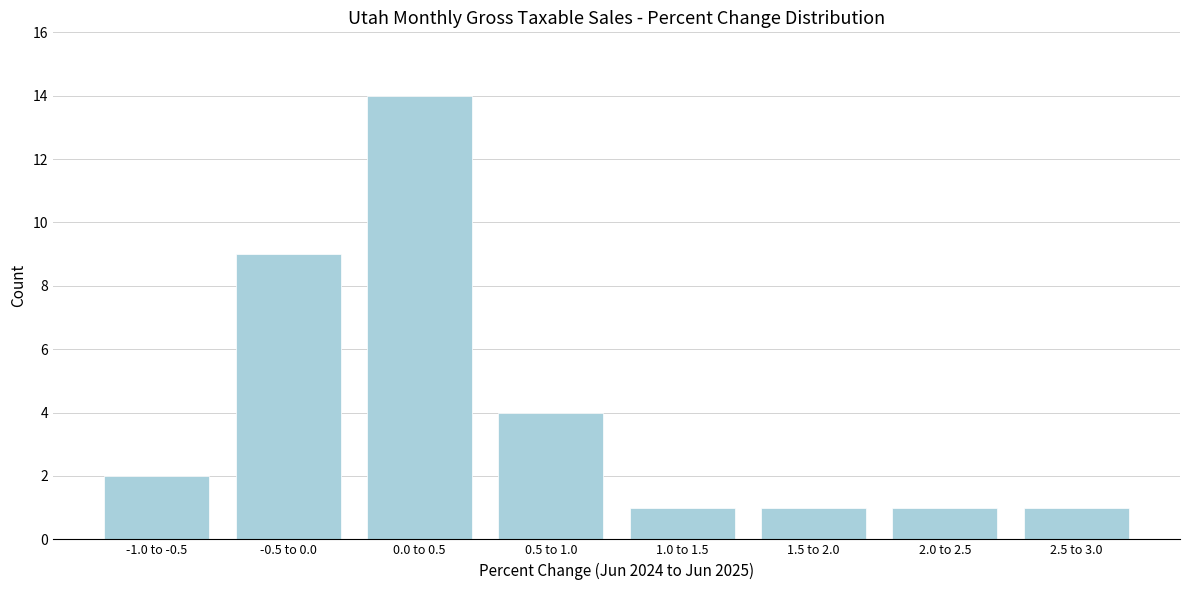

Reading left to right, transcribe all the data shown in this chart.

-1.0 to -0.5=2	-0.5 to 0.0=9	0.0 to 0.5=14	0.5 to 1.0=4	1.0 to 1.5=1	1.5 to 2.0=1	2.0 to 2.5=1	2.5 to 3.0=1